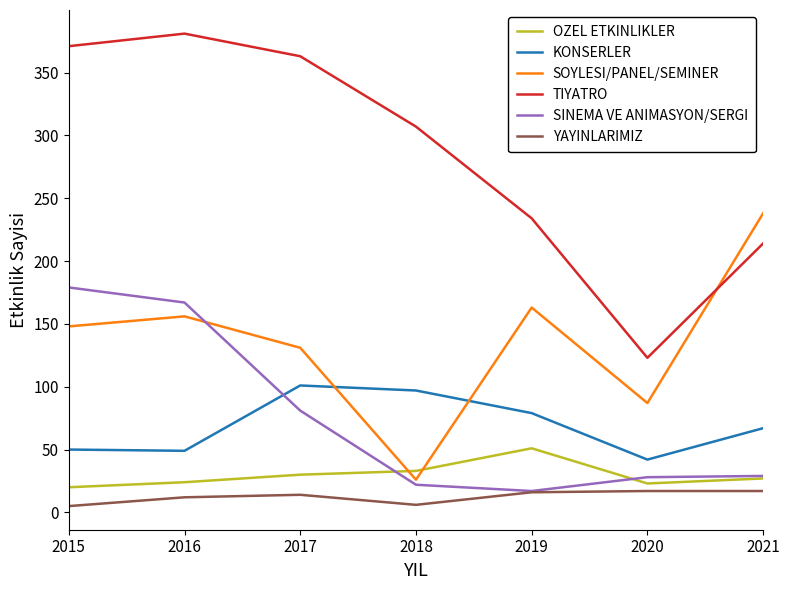

Count the number of categories in the chart.

7